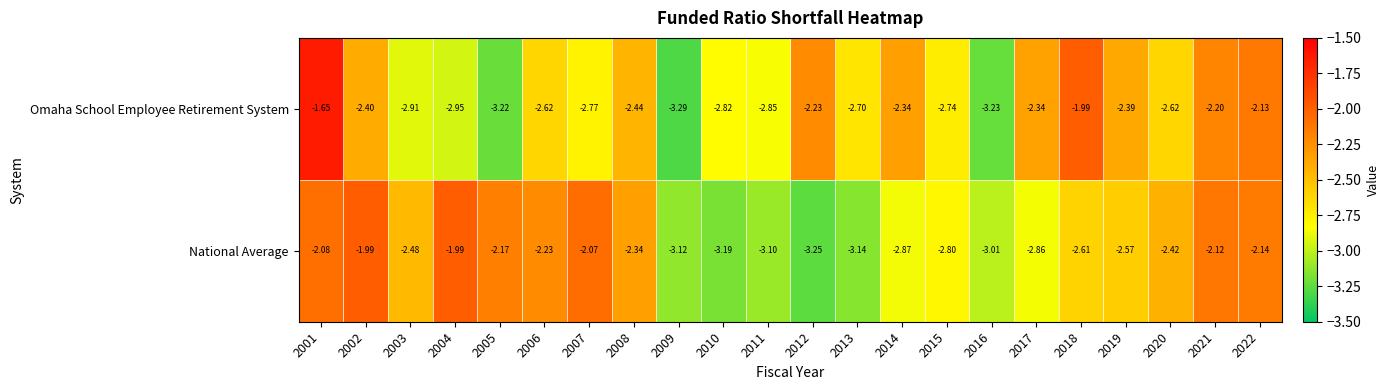

Which series has the widest spread of values?

Omaha School Employee Retirement System